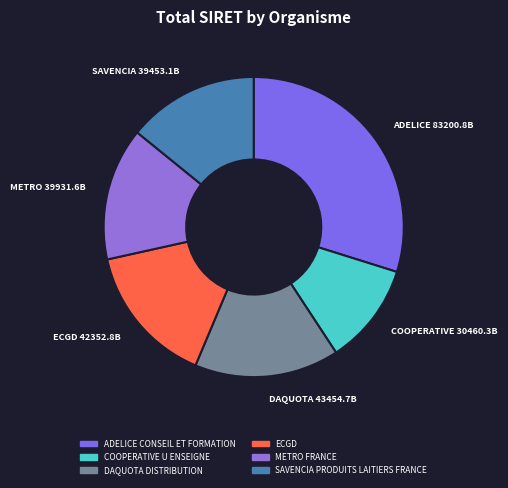

What is the change in value from ADELICE CONSEIL ET FORMATION to METRO FRANCE?

-43269232100003